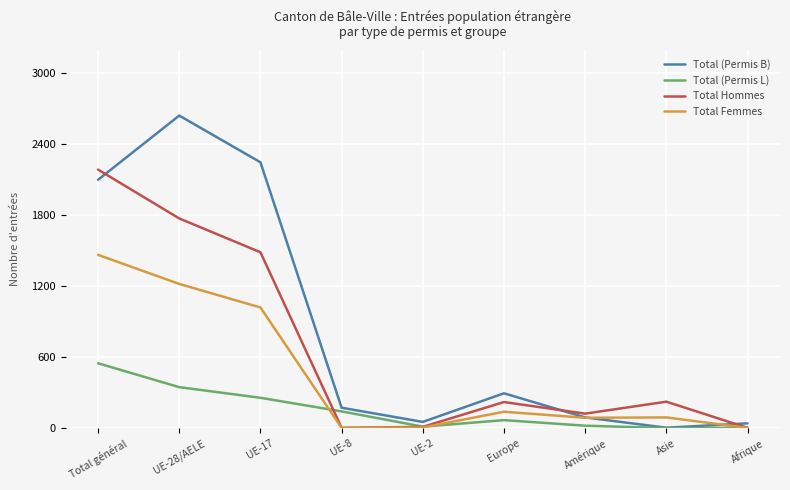

At which category is the sum across all series the highest?

Total général